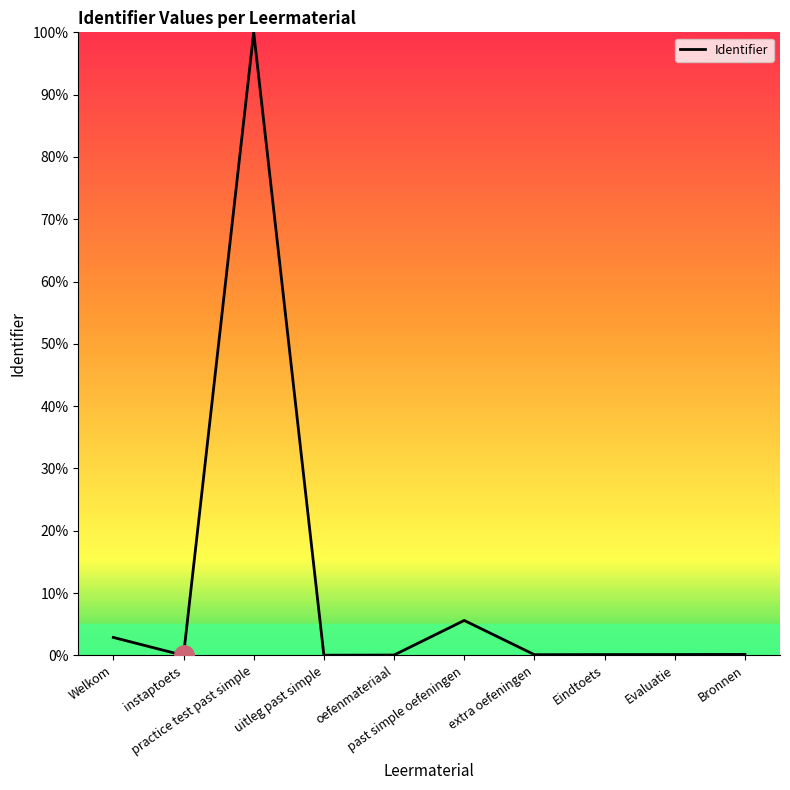

What is the difference between the maximum and minimum values?

100.0